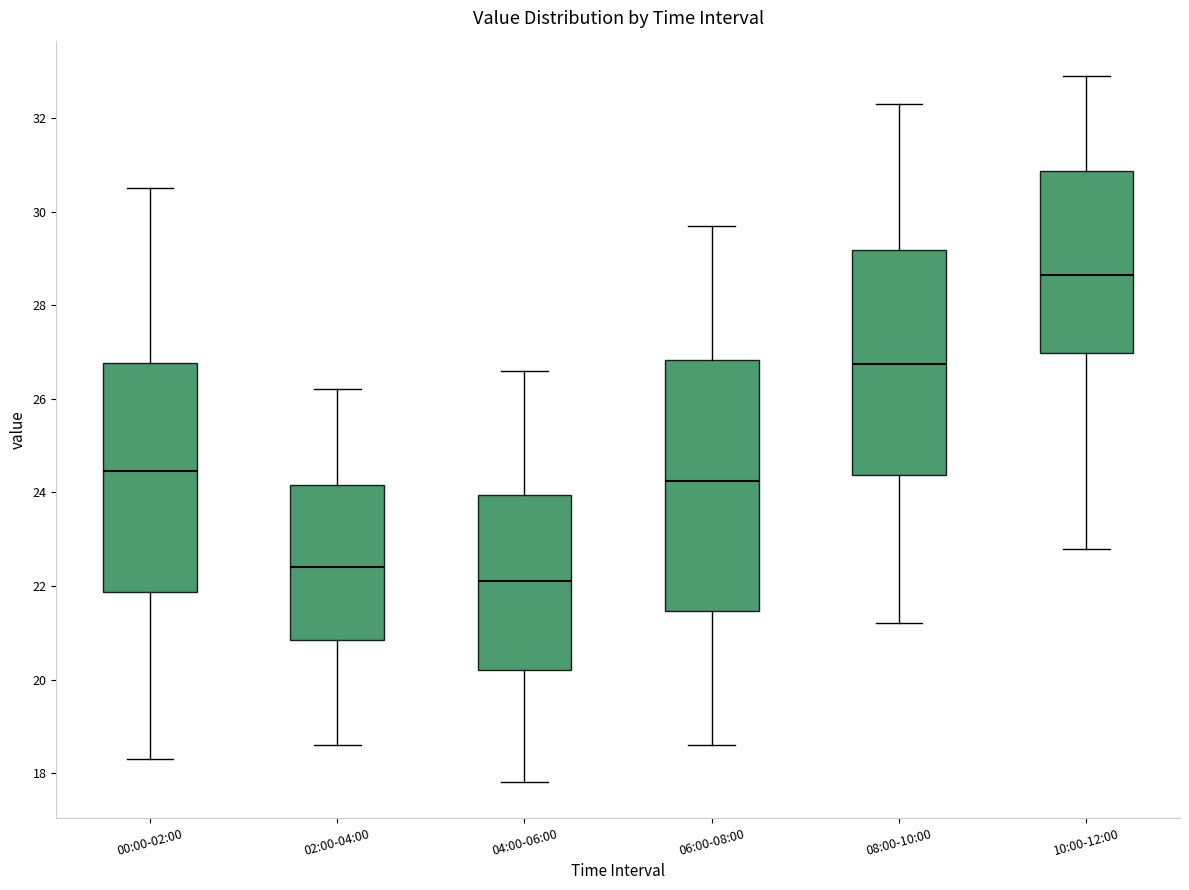

Reading left to right, read every box against the y-axis: the position of its median line, the range the box covers, and the ends of its whiskers. The values are not printed on the chart, so give them approximately, as read against the axis.

00:00-02:00: median 24.4, box 21.8 to 26.8, whiskers 18.4 to 30.6
02:00-04:00: median 22.4, box 20.8 to 24.2, whiskers 18.6 to 26.2
04:00-06:00: median 22.2, box 20.2 to 24.0, whiskers 17.8 to 26.6
06:00-08:00: median 24.2, box 21.4 to 26.8, whiskers 18.6 to 29.8
08:00-10:00: median 26.8, box 24.4 to 29.2, whiskers 21.2 to 32.4
10:00-12:00: median 28.6, box 27.0 to 30.8, whiskers 22.8 to 33.0